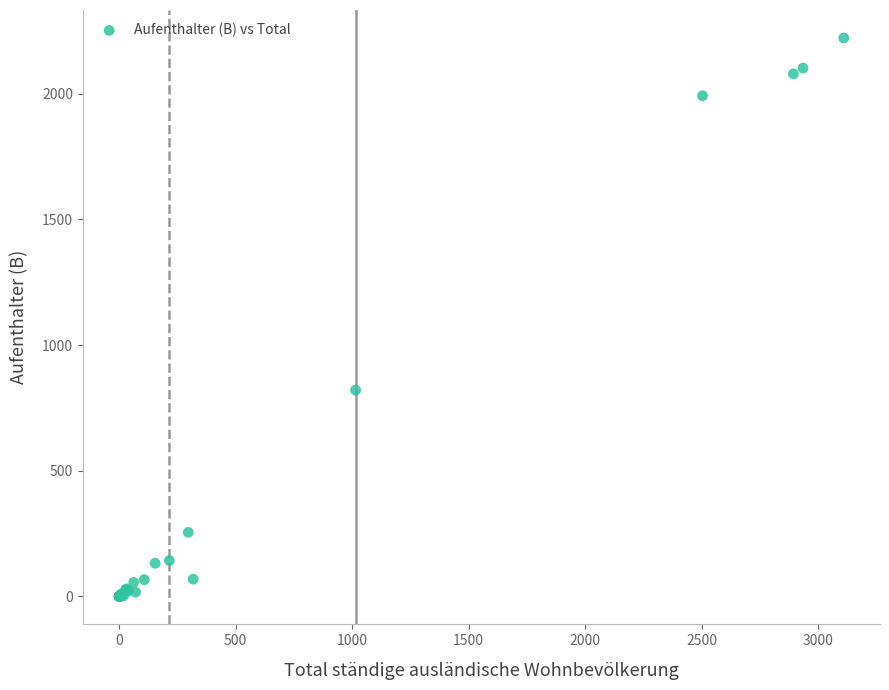

What Y value in the scatter plot is closest to 1111?

821